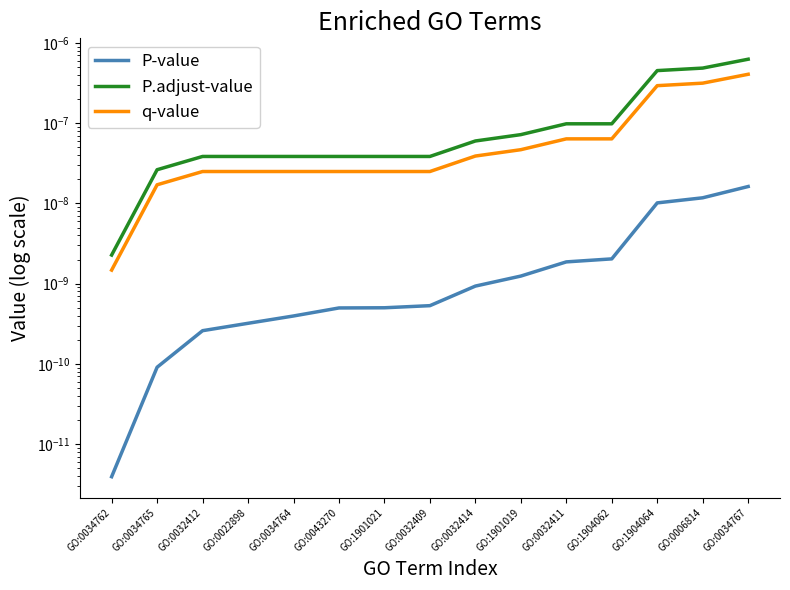

Which series has the largest total across all categories?

P.adjust-value